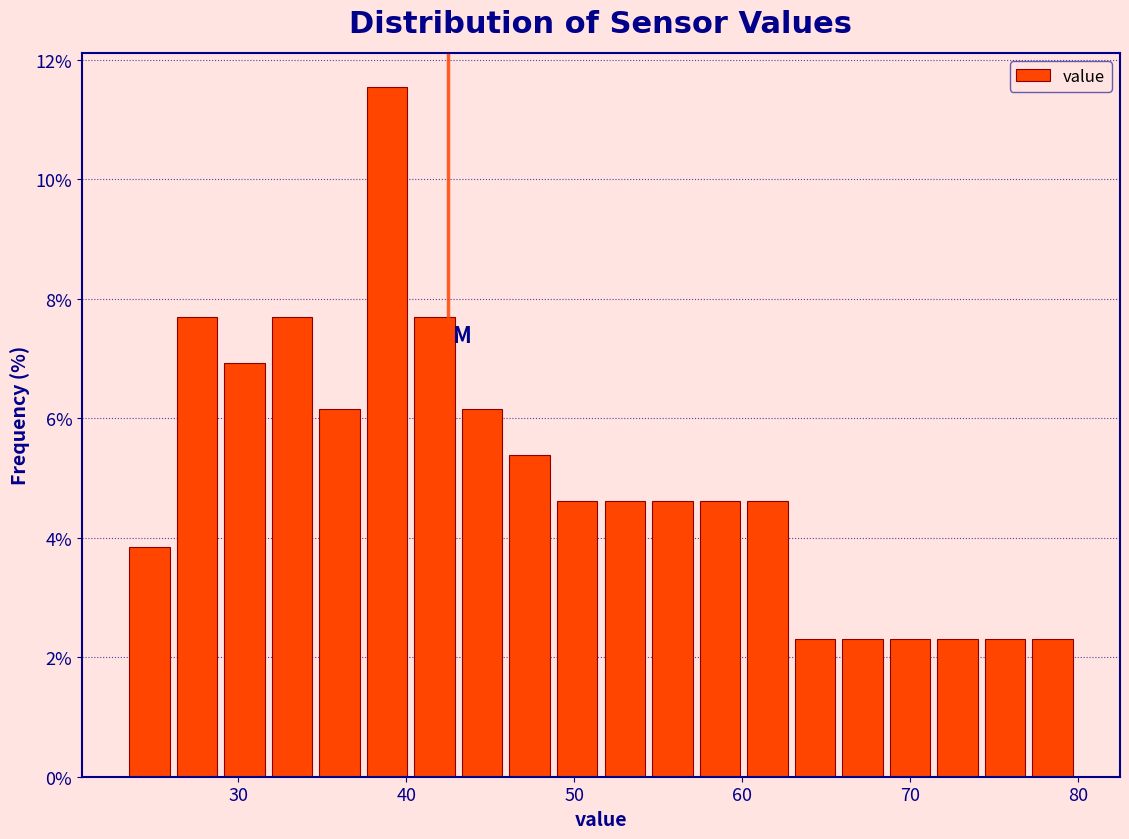

Around what value on the x-axis is the tallest bar? Give the approximate position of its centre, as read against the axis.

39